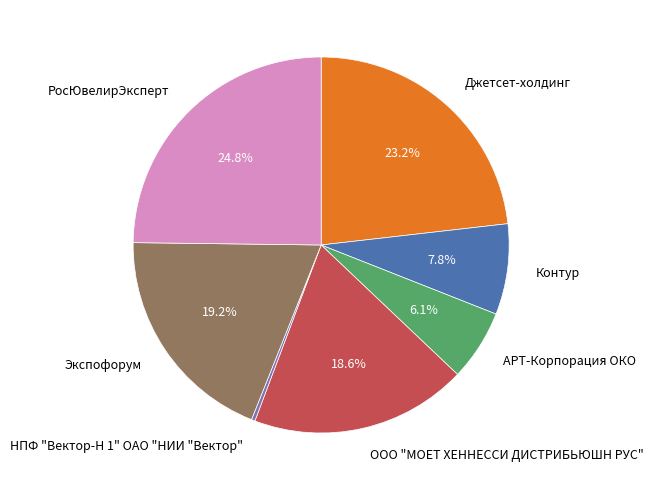

What portion of the pie excludes АРТ-Корпорация ОКО?

93.9%